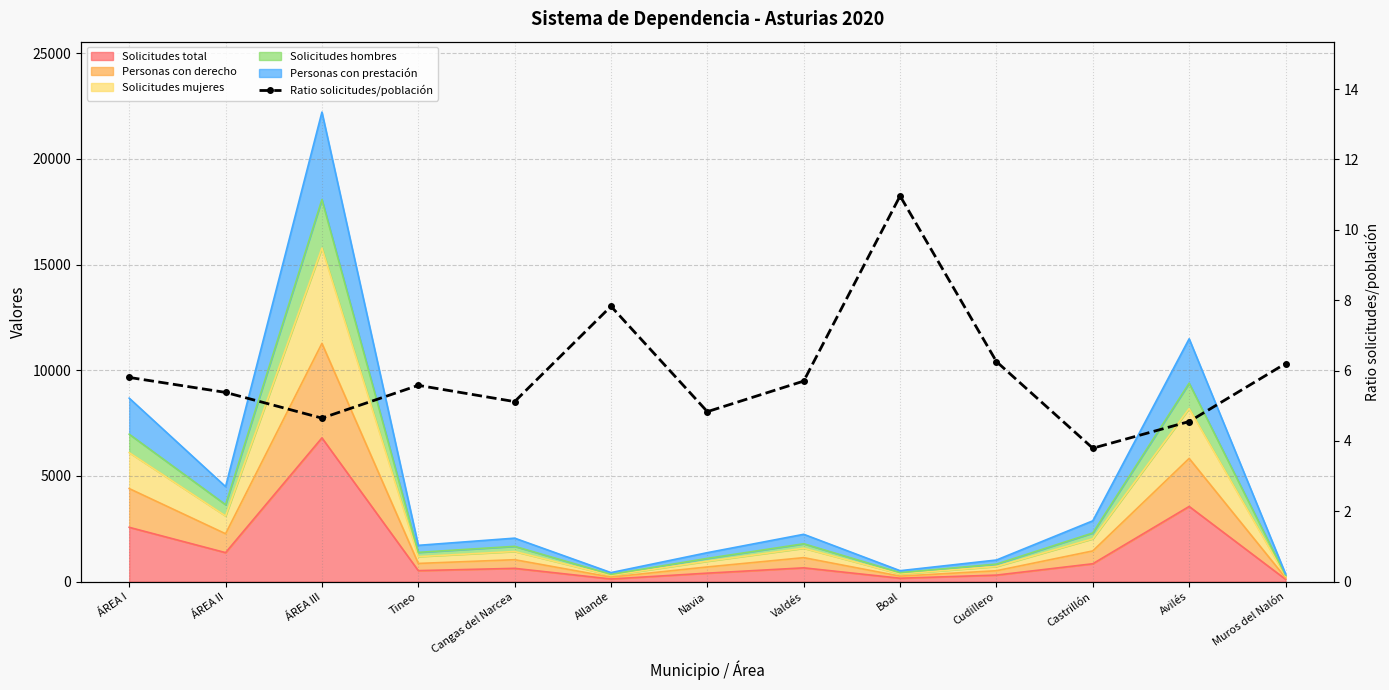

How many values exceed 5?

9